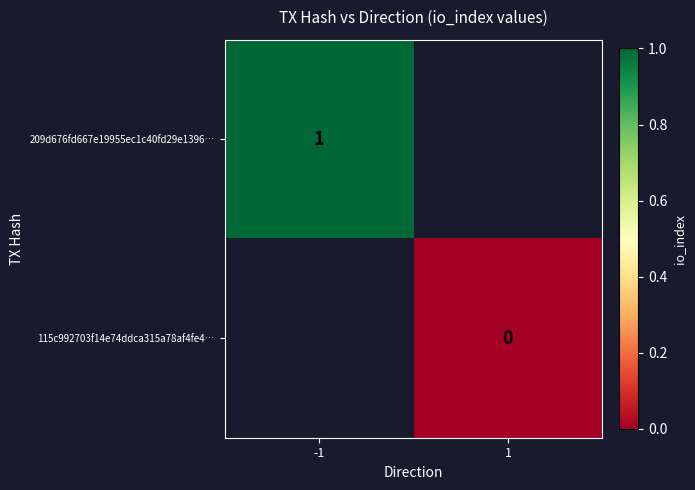

Is the value of 209d676fd667e19955ec1c40fd29e1396… at -1 greater than the value of 115c992703f14e74ddca315a78af4fe4… at 1?

Yes